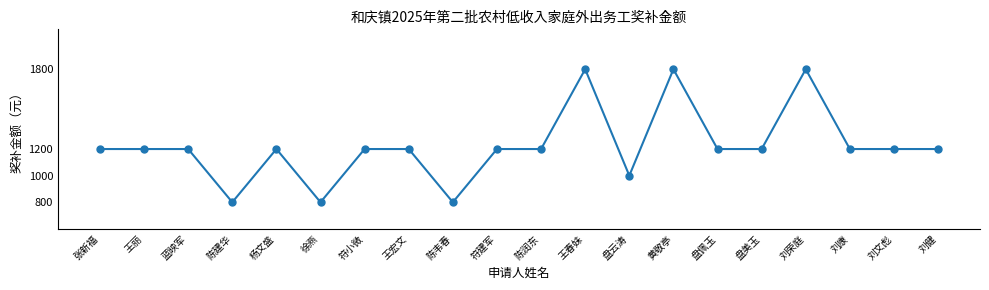

What is the difference between the values at 盘佩玉 and 陈韦春?

400